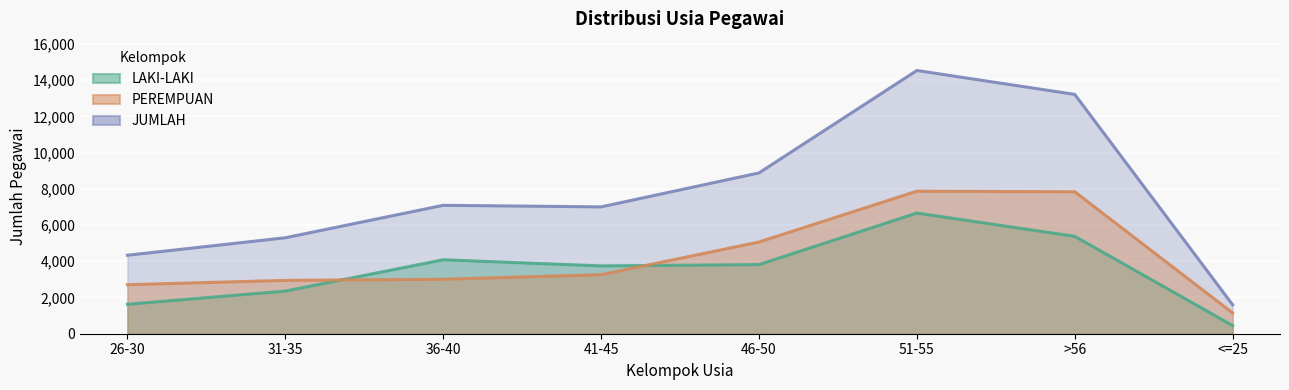

What is the smallest value displayed?

451